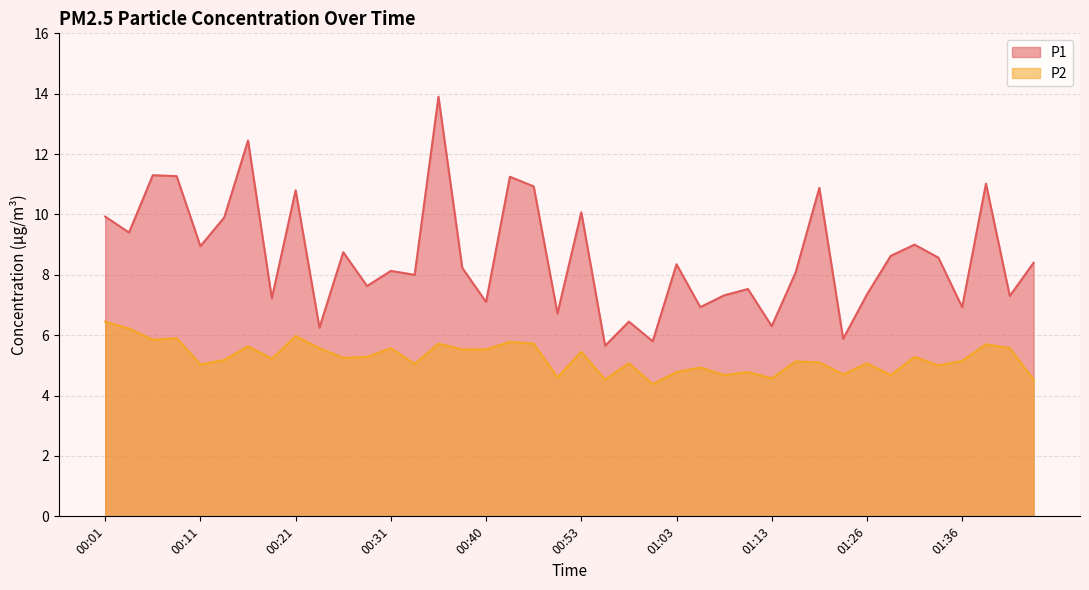

At which category does P1 reach its first local peak?

00:06